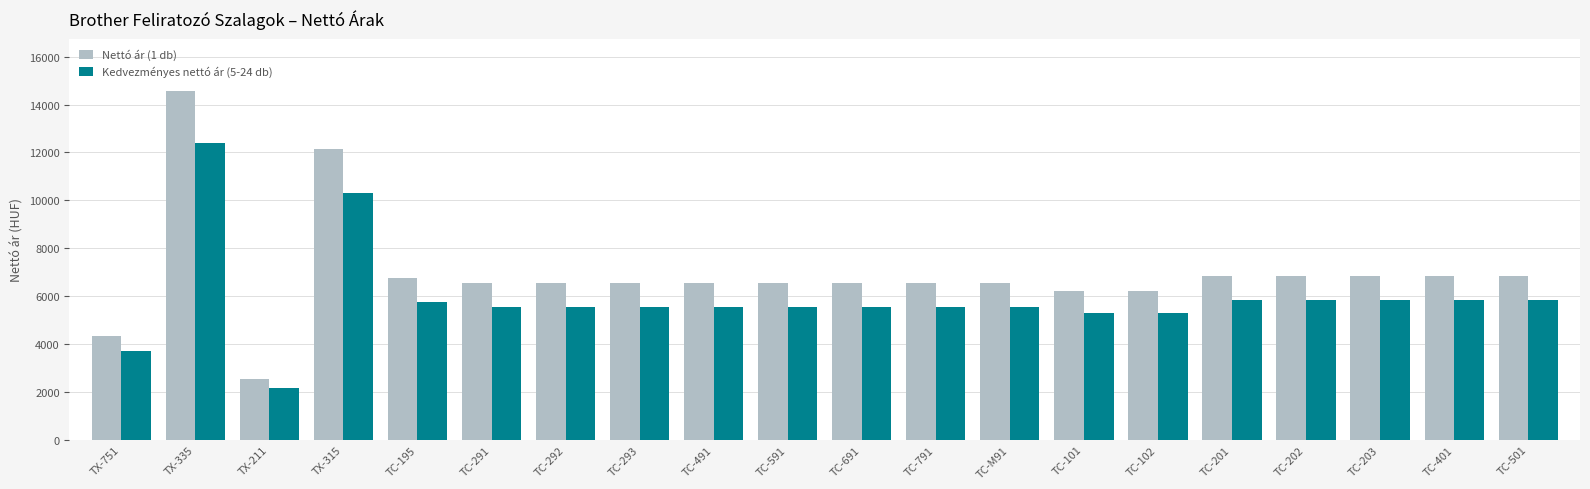

List the series in order of their overall mean, lowest first.

Kedvezményes nettó ár (5-24 db), Nettó ár (1 db)